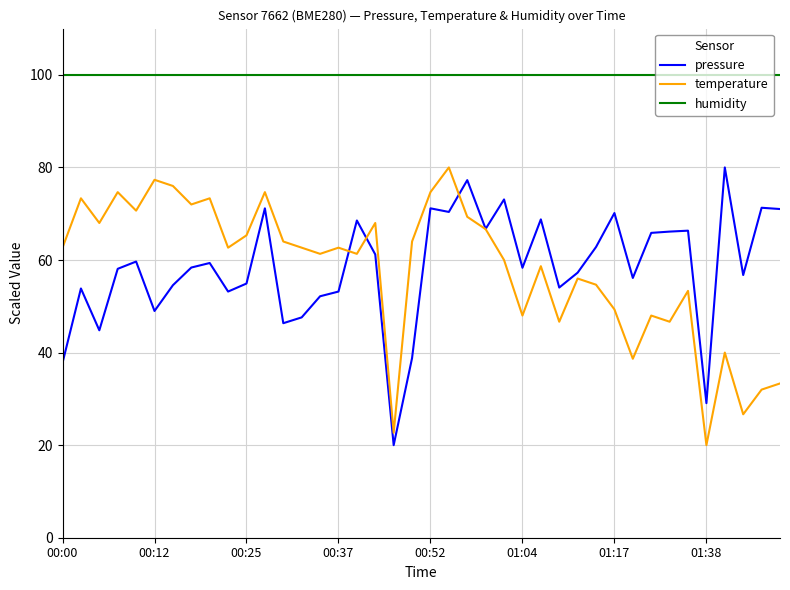

Which series has the largest total across all categories?

humidity